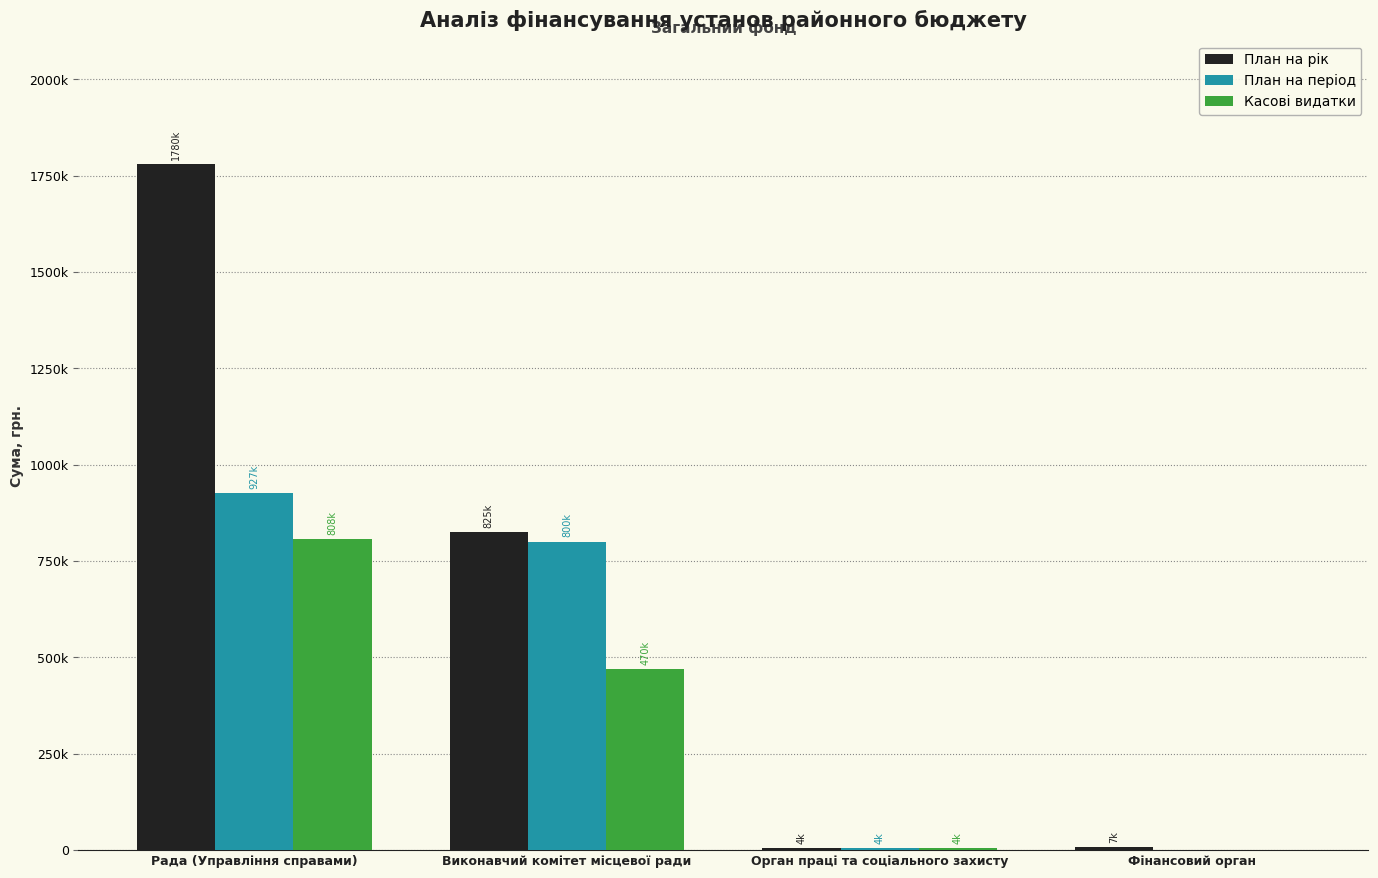

How many bars are there in total?

12